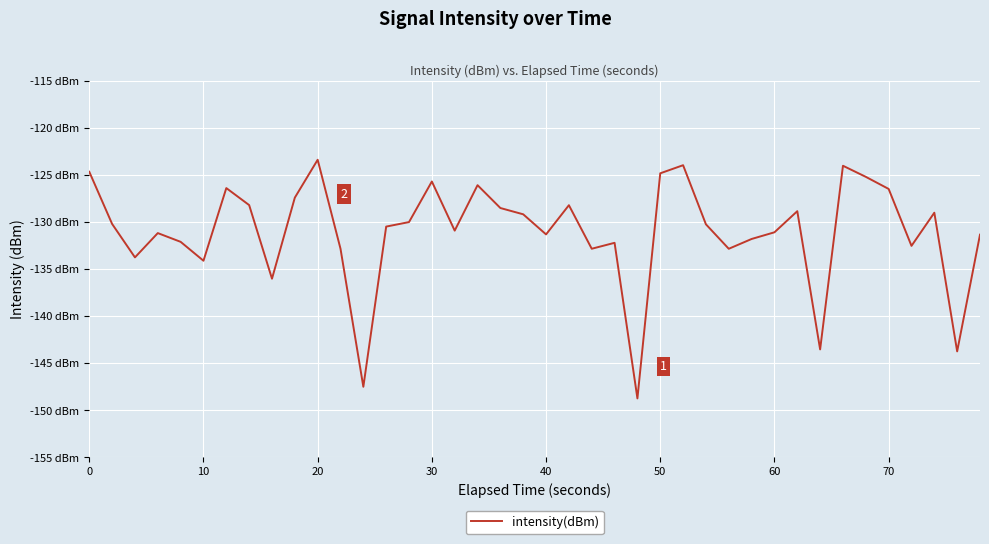

Is this an area chart (filled region under the line)?

No